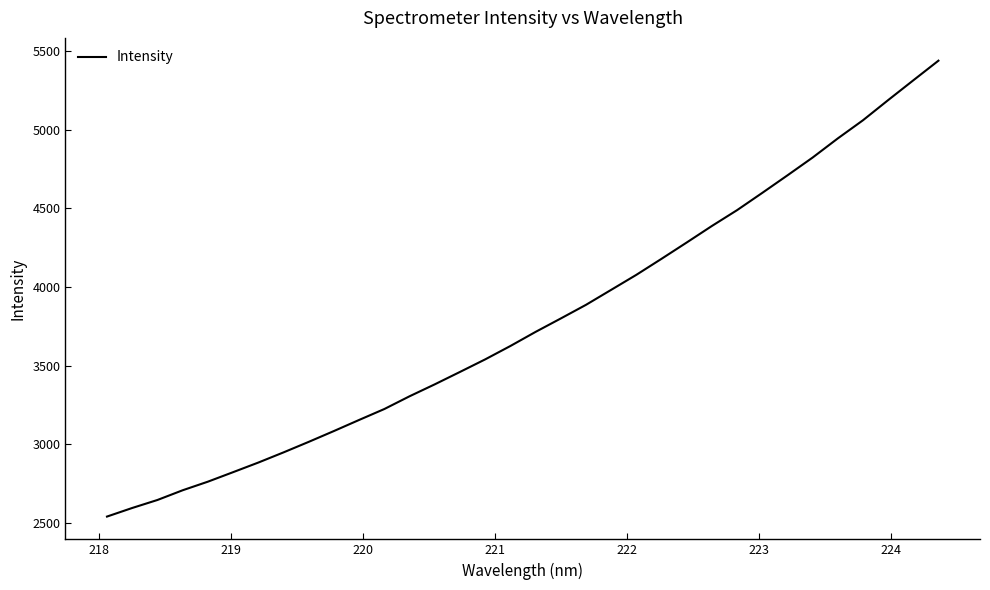

What is the average value?

3781.6